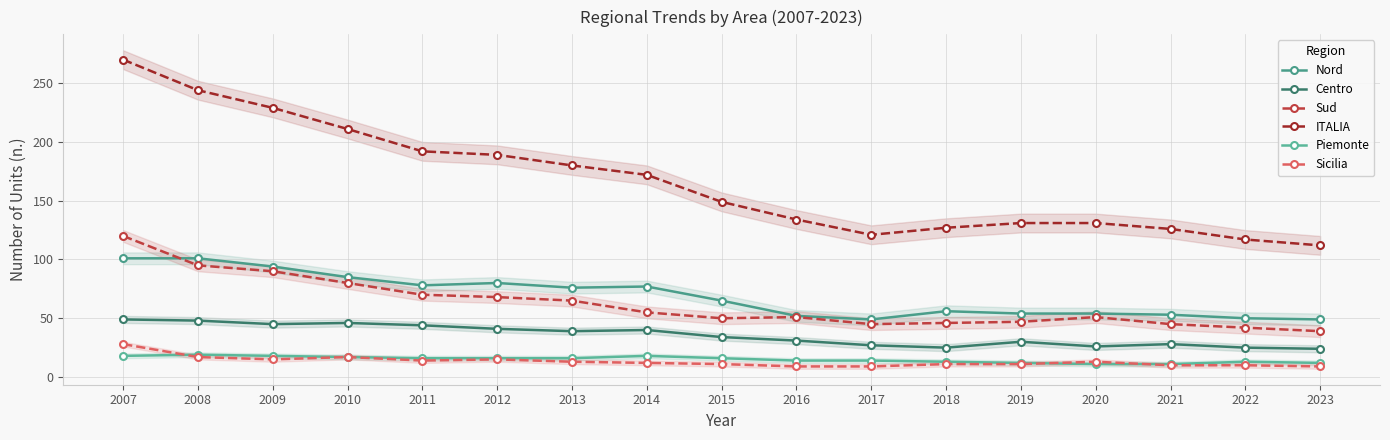

What is the value of the Sicilia point at the 16th from the left?

10